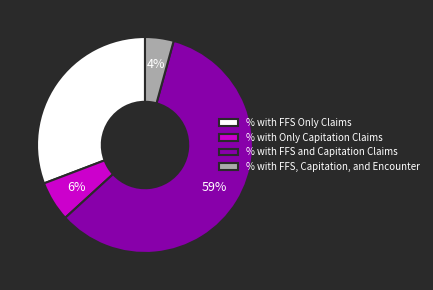

To the nearest percent, what percentage of the pie is % with Only Capitation Claims?

6%